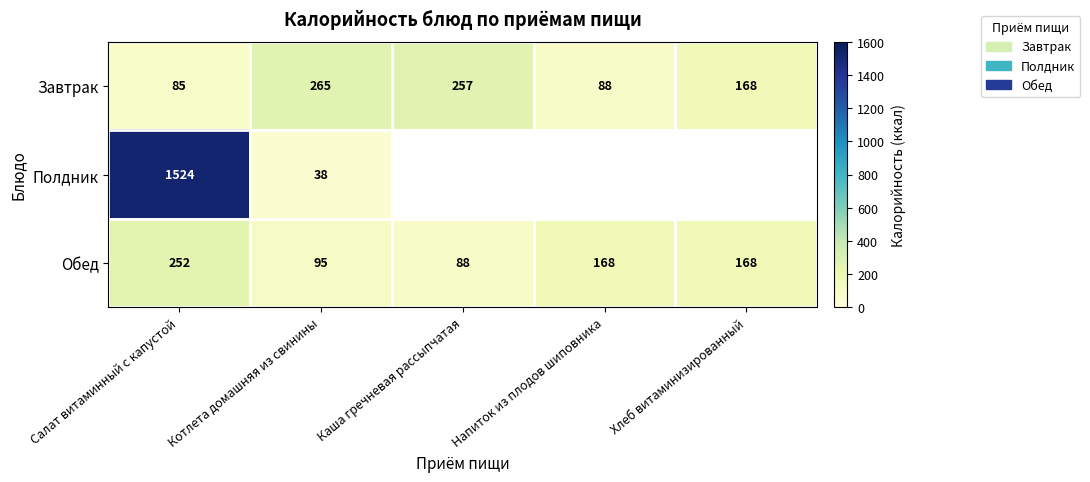

List the labels in order of Завтрак value, smallest first.

Салат витаминный с капустой, Напиток из плодов шиповника, Хлеб витаминизированный, Каша гречневая рассыпчатая, Котлета домашняя из свинины